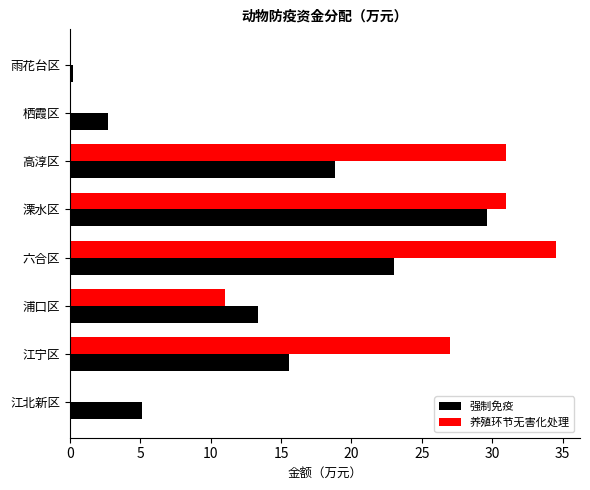

Read the 强制免疫 value at 栖霞区.

2.7